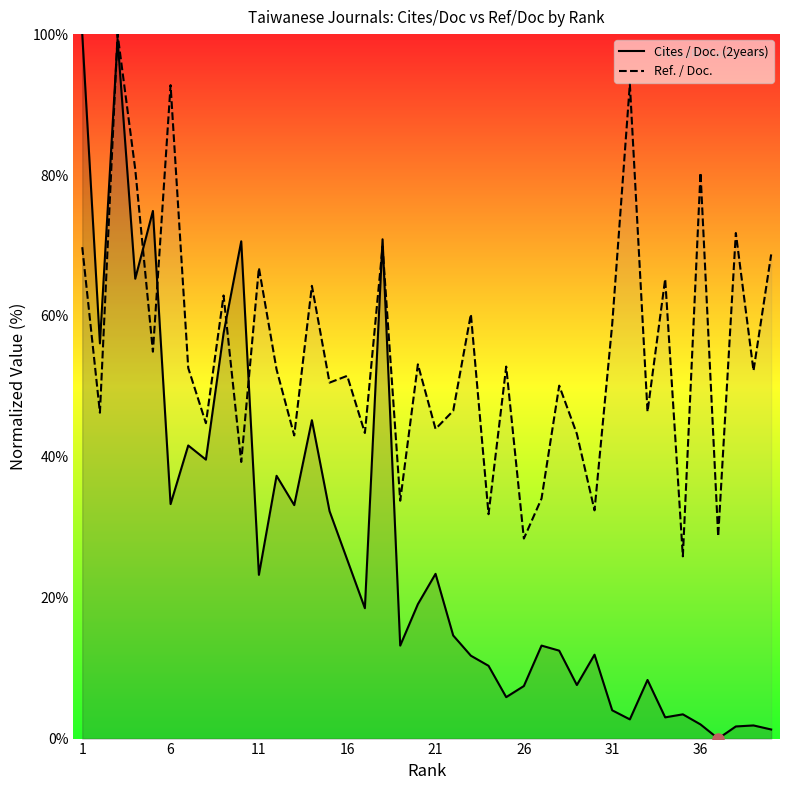

Which series has the widest spread of values?

Cites / Doc. (2years)